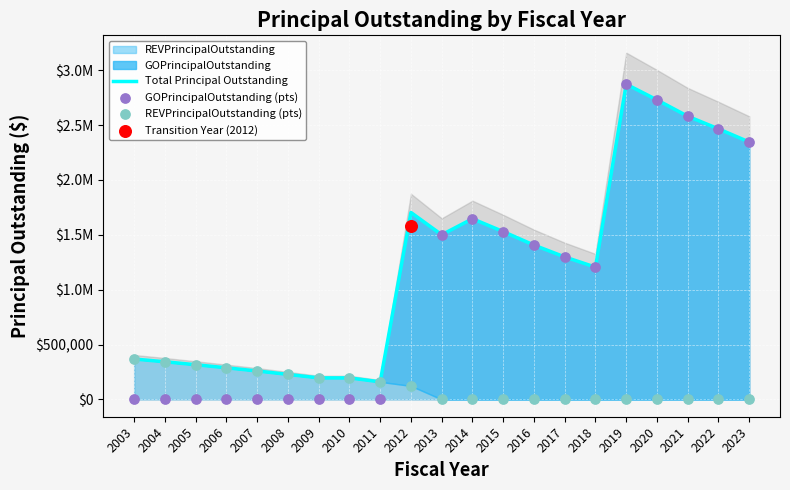

Is the value of Total Principal Outstanding at 2007 greater than the value of REVPrincipalOutstanding (pts) at 2012?

Yes